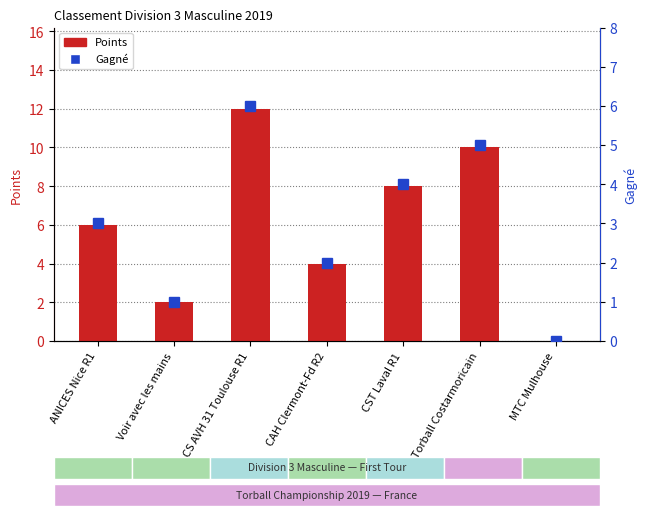

What is the value of the Gagné bar at the 1st from the left?

3